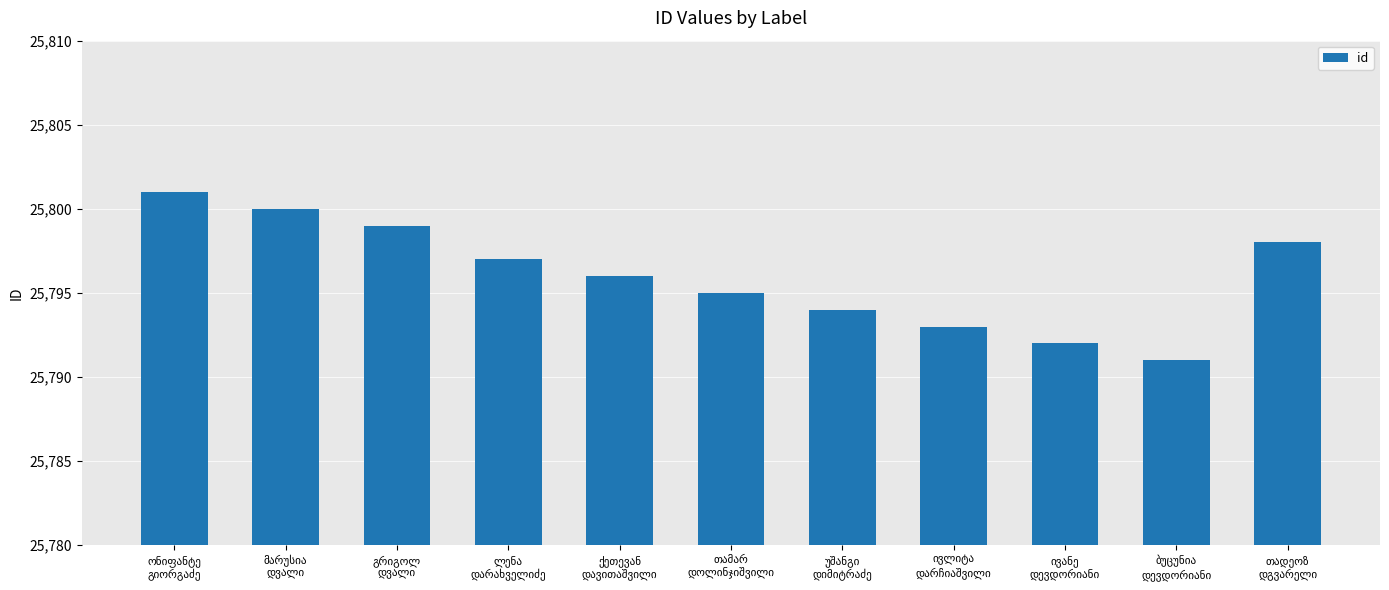

What is the smallest value displayed?

25791